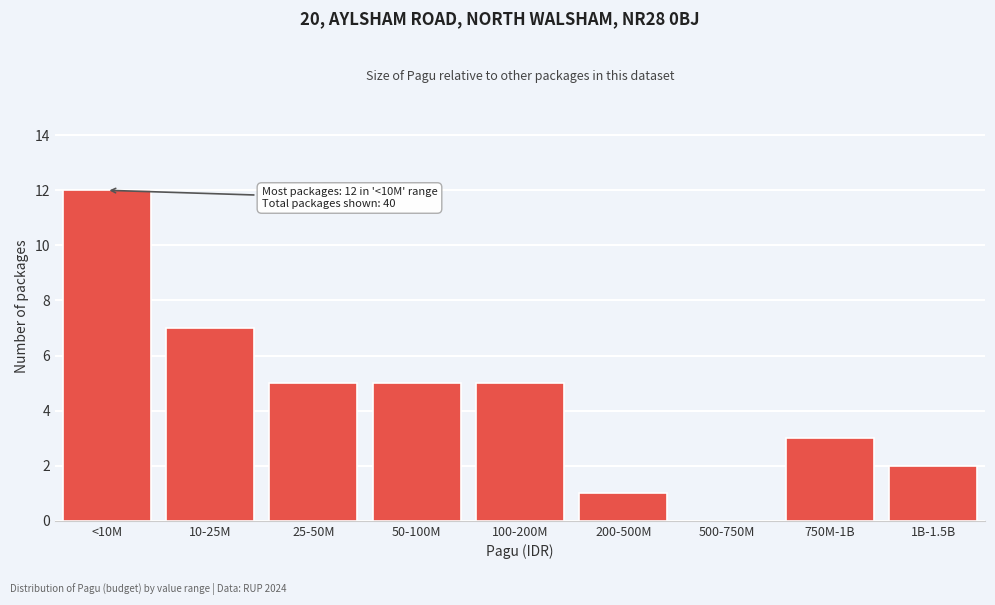

Reading left to right, what are all the values shown in this chart?

<10M=12	10-25M=7	25-50M=5	50-100M=5	100-200M=5	200-500M=1	500-750M=0	750M-1B=3	1B-1.5B=2